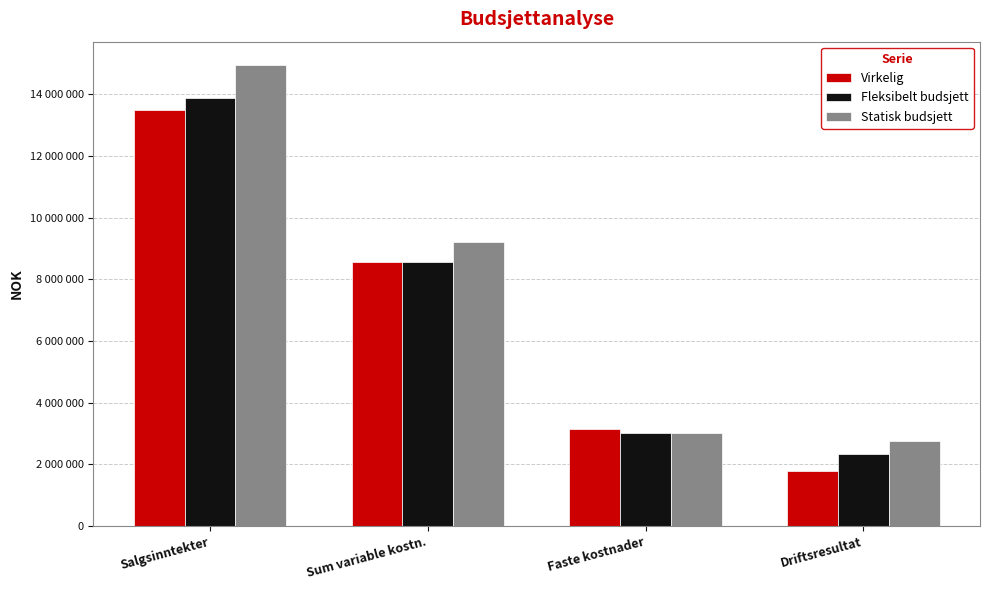

What is the label of the 1st bar from the right?

Driftsresultat